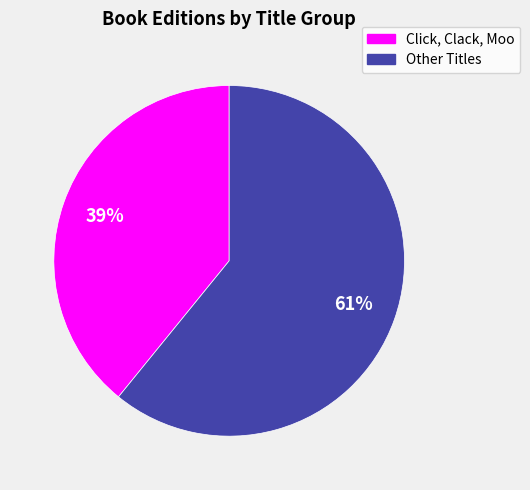

To the nearest percent, what is the average slice percentage?

50%